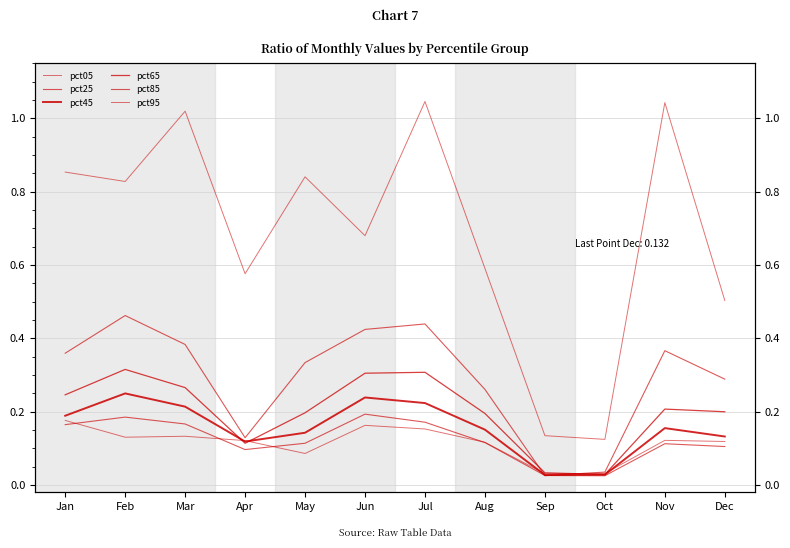

The value of pct25 at Oct is 0.0. True or false?

True